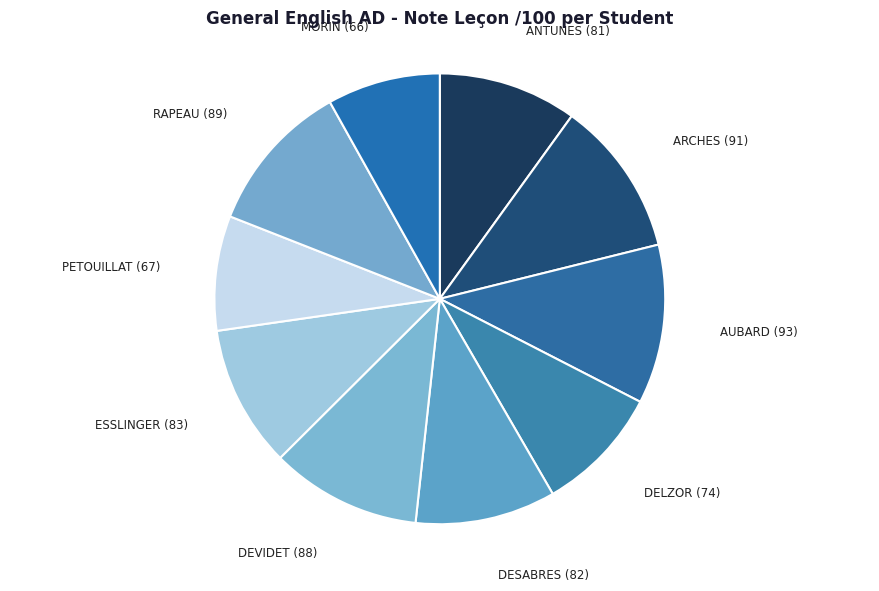

Rank the categories by value from highest to lowest.

AUBARD Ludivine, ARCHES Justine, RAPEAU Anaïs, DEVIDET Clarysse, ESSLINGER Juliette, DESABRES Adrien, ANTUNES Claudia, DELZOR Amandine, PETOUILLAT Loïse, MORIN Elise